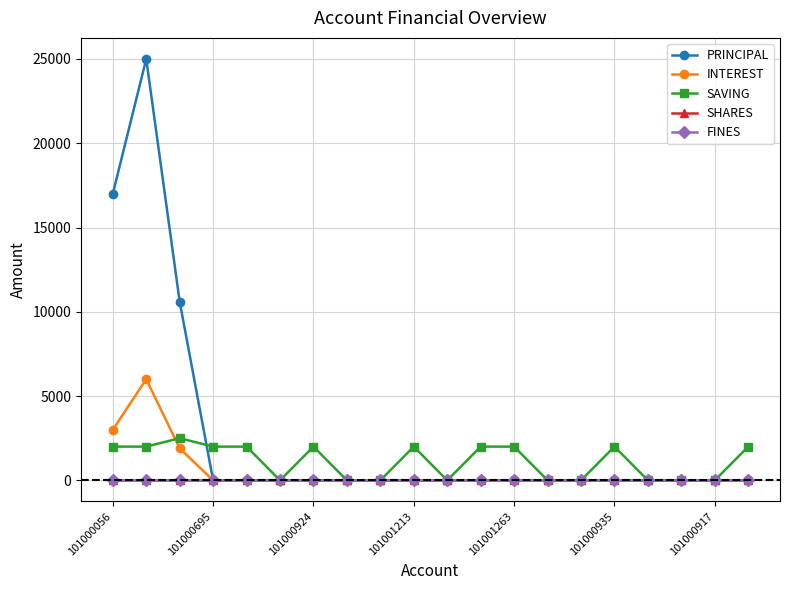

Reading left to right, what are all the values shown in this chart?

PRINCIPAL: 17000	25000	10600	0	0	0	0	0	0	0	0	0	0	0	0	0	0	0	0	0
INTEREST: 3000	6000	1900	0	0	0	0	0	0	0	0	0	0	0	0	0	0	0	0	0
SAVING: 2000	2000	2500	2000	2000	0	2000	0	0	2000	0	2000	2000	0	0	2000	0	0	0	2000
SHARES: 0	0	0	0	0	0	0	0	0	0	0	0	0	0	0	0	0	0	0	0
FINES: 0	0	0	0	0	0	0	0	0	0	0	0	0	0	0	0	0	0	0	0